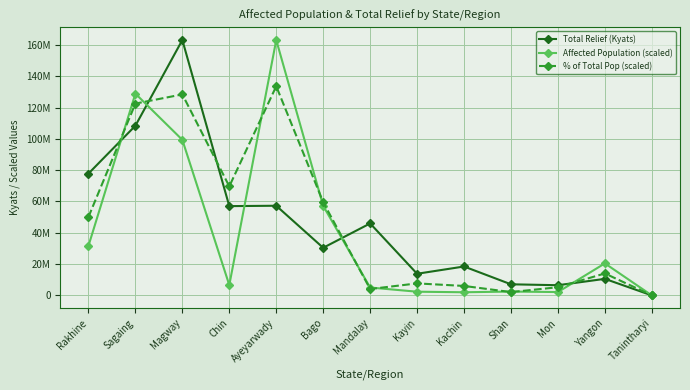

What is the label of the 3rd point from the left?

Magway